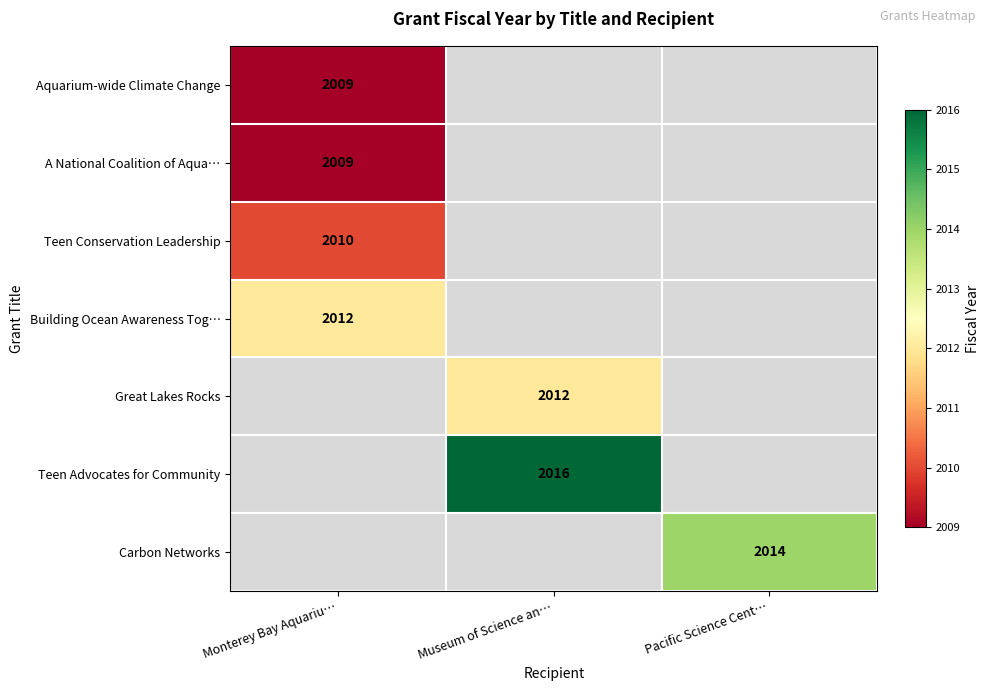

Between Monterey Bay Aquariu… and Museum of Science an…, which is larger?

Museum of Science an…